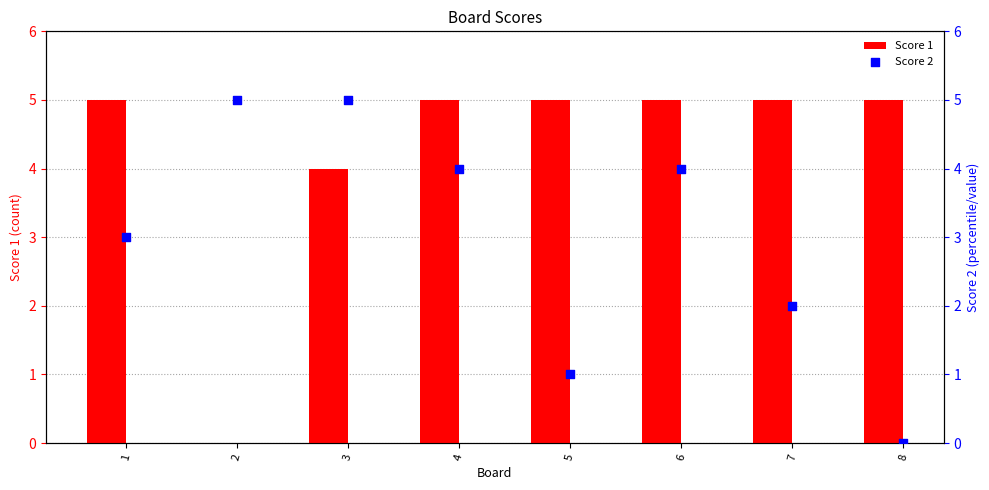

At which category is the sum across all series the highest?

3